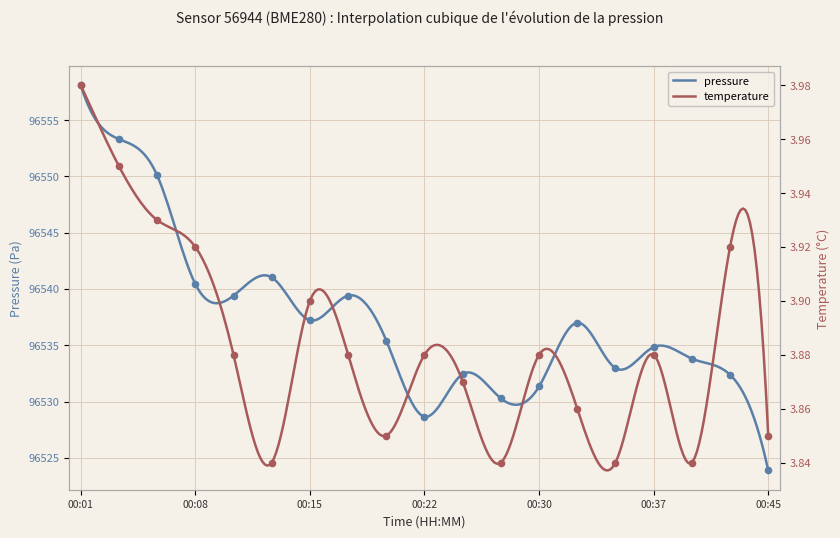

Which series has the largest total across all categories?

pressure